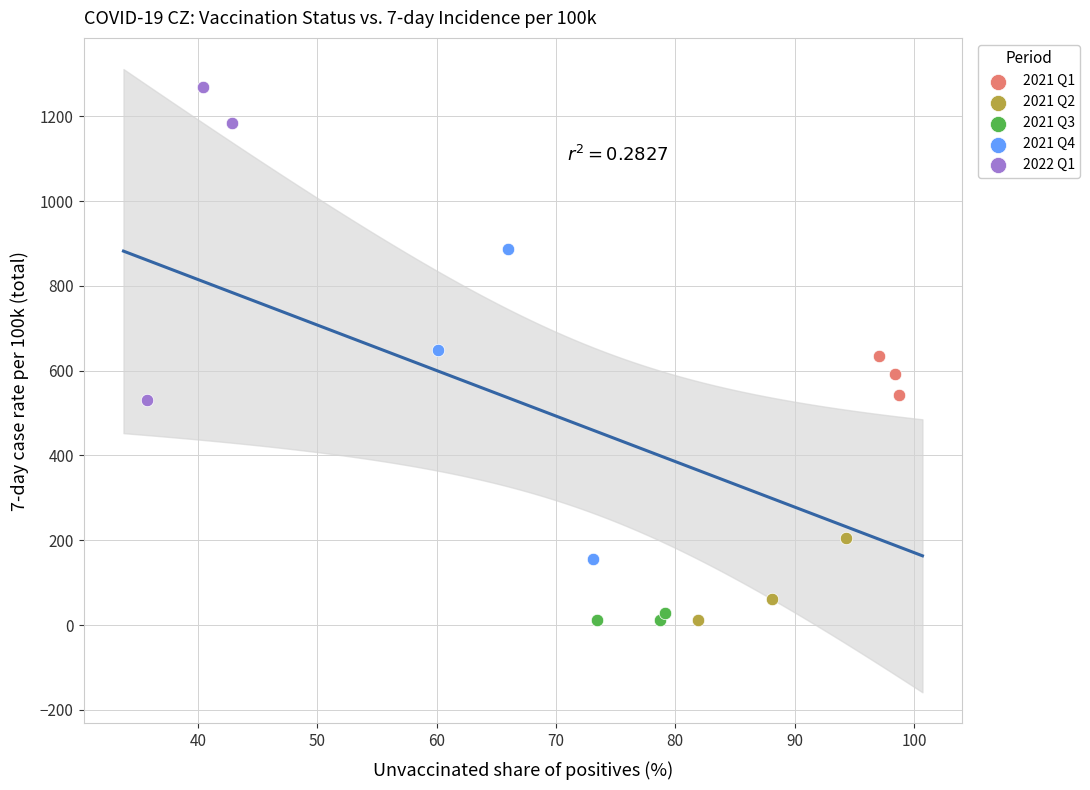

Which series contains the highest Y value?

2022 Q1